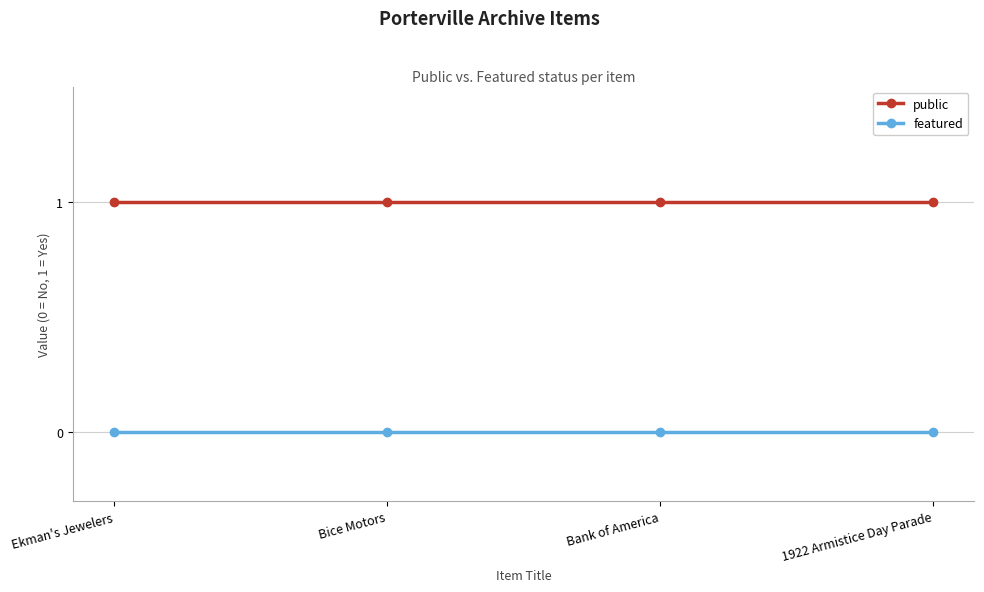

True or false: featured and public intersect in this chart.

False